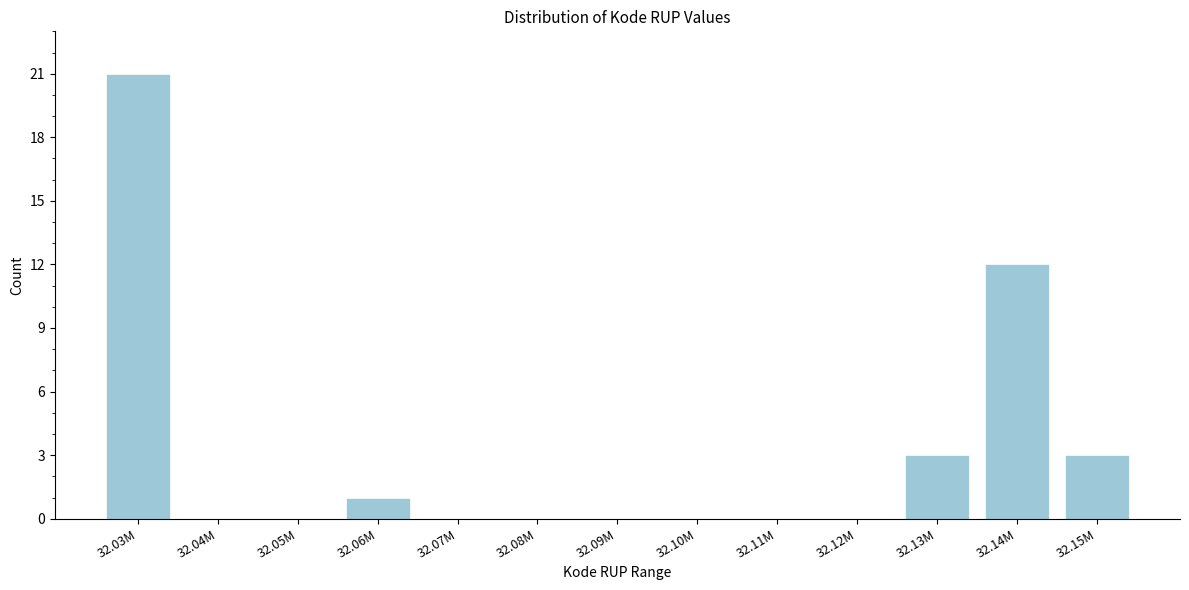

Reading left to right, extract all data points from this chart.

32.03M=21	32.04M=0	32.05M=0	32.06M=1	32.07M=0	32.08M=0	32.09M=0	32.10M=0	32.11M=0	32.12M=0	32.13M=3	32.14M=12	32.15M=3